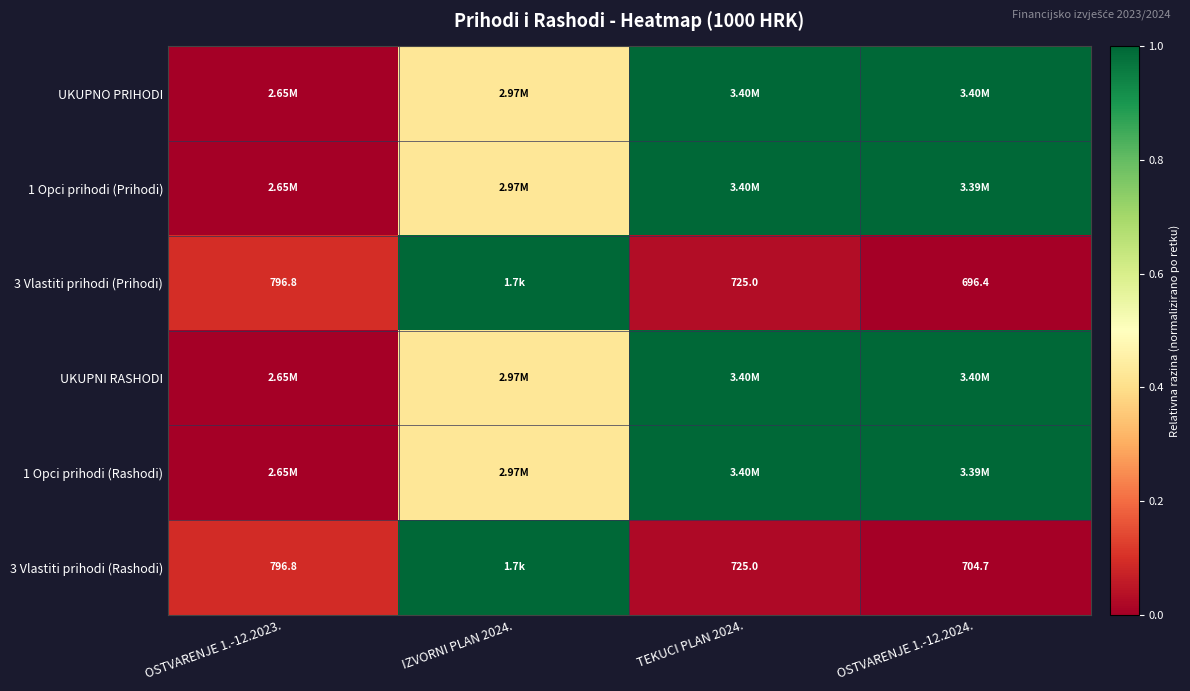

Which category has the lowest value across all series?

OSTVARENJE 1.-12.2023.